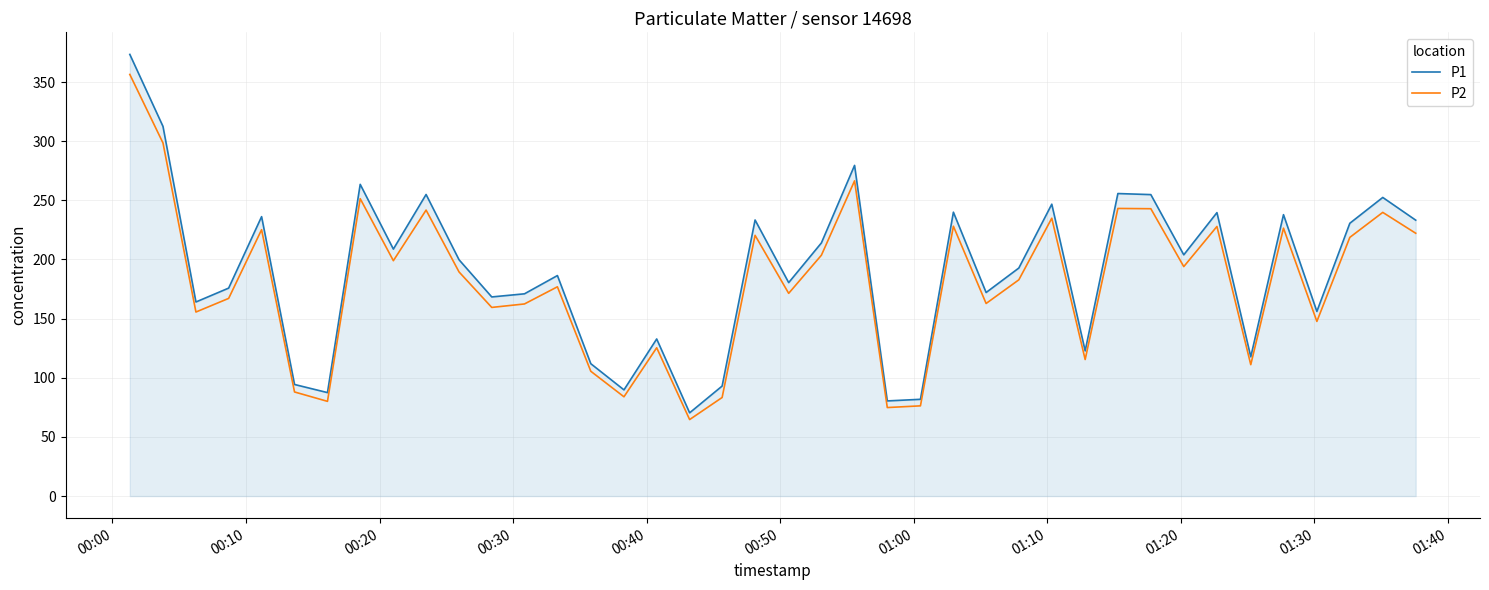

True or false: P1 and P2 intersect in this chart.

False